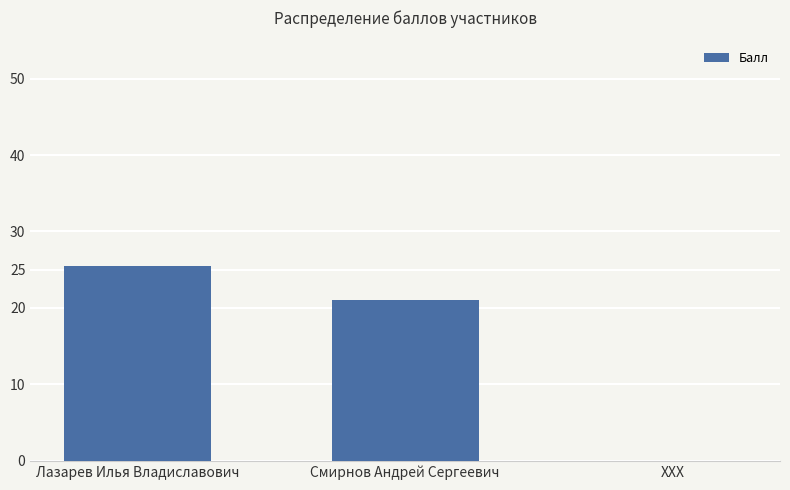

True or false: the data shows -14.3 at ХХХ.

False